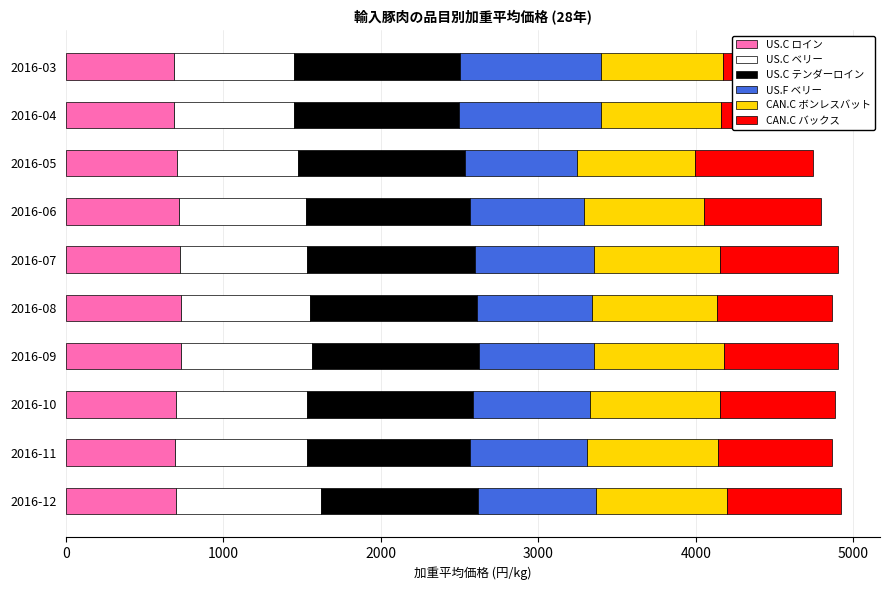

How many distinct data groups are displayed?

6